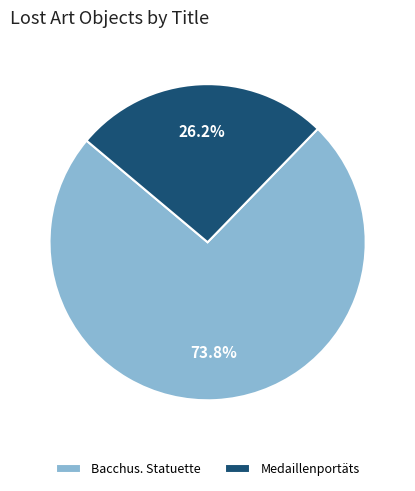

Which has a higher value, Medaillenportäts or Bacchus. Statuette?

Bacchus. Statuette